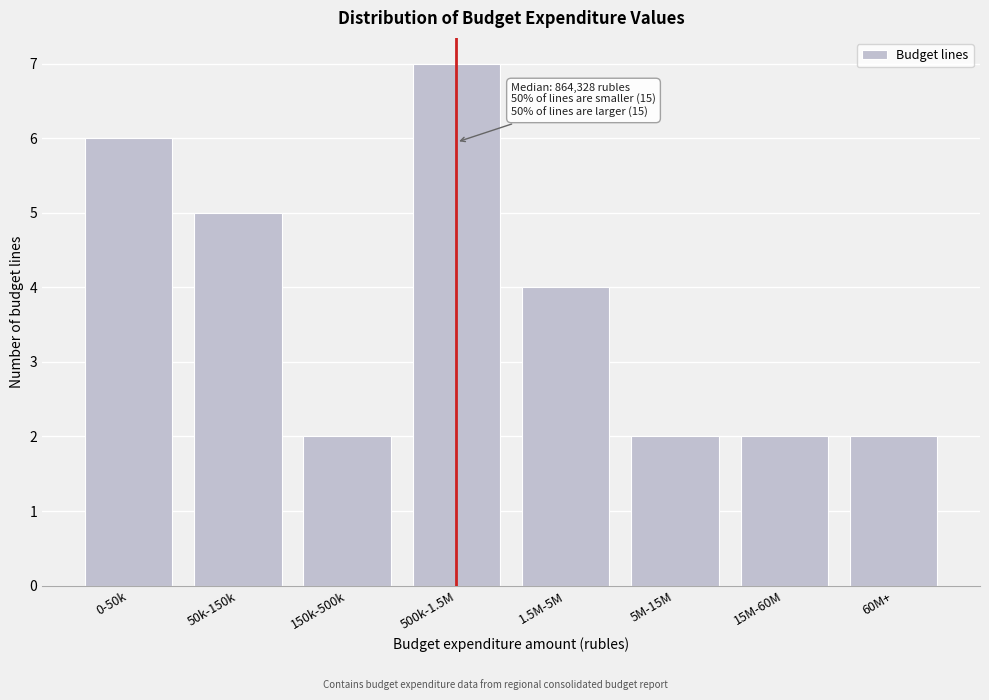

Reading left to right, extract all data points from this chart.

0-50k=6	50k-150k=5	150k-500k=2	500k-1.5M=7	1.5M-5M=4	5M-15M=2	15M-60M=2	60M+=2